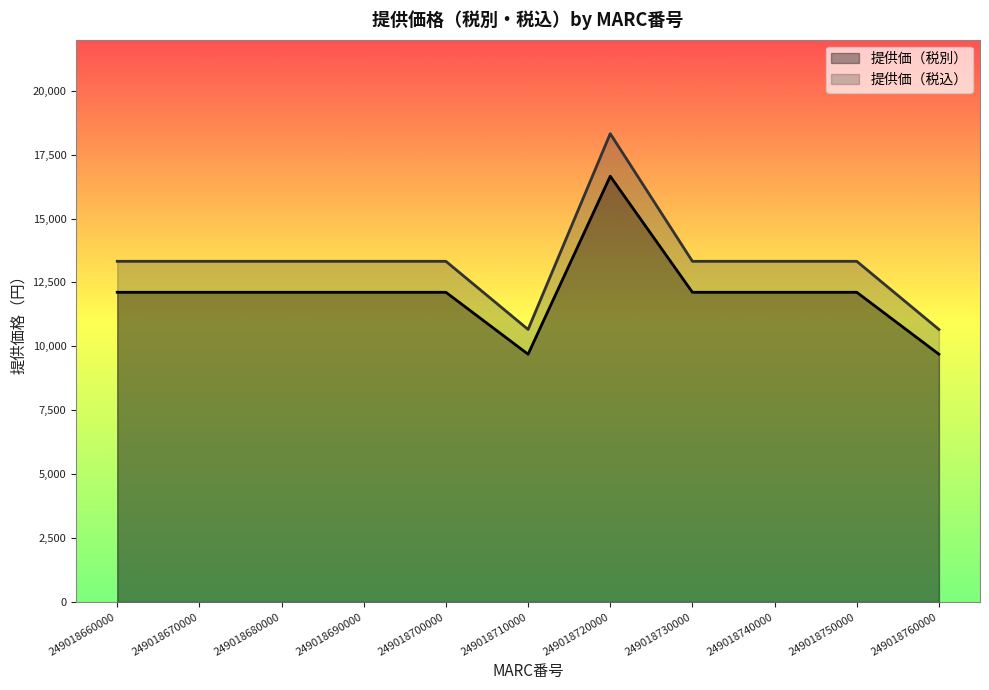

Rank the series at 249018660000 from highest to lowest value.

提供価（税込）, 提供価（税別）